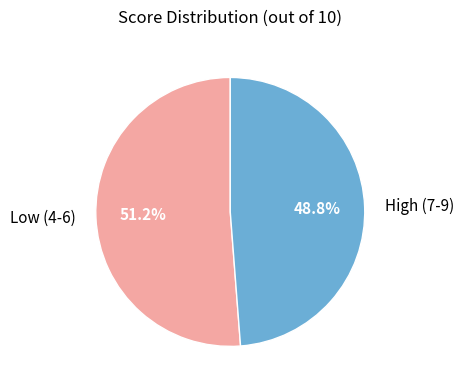

To the nearest percent, what is the average slice percentage?

50%